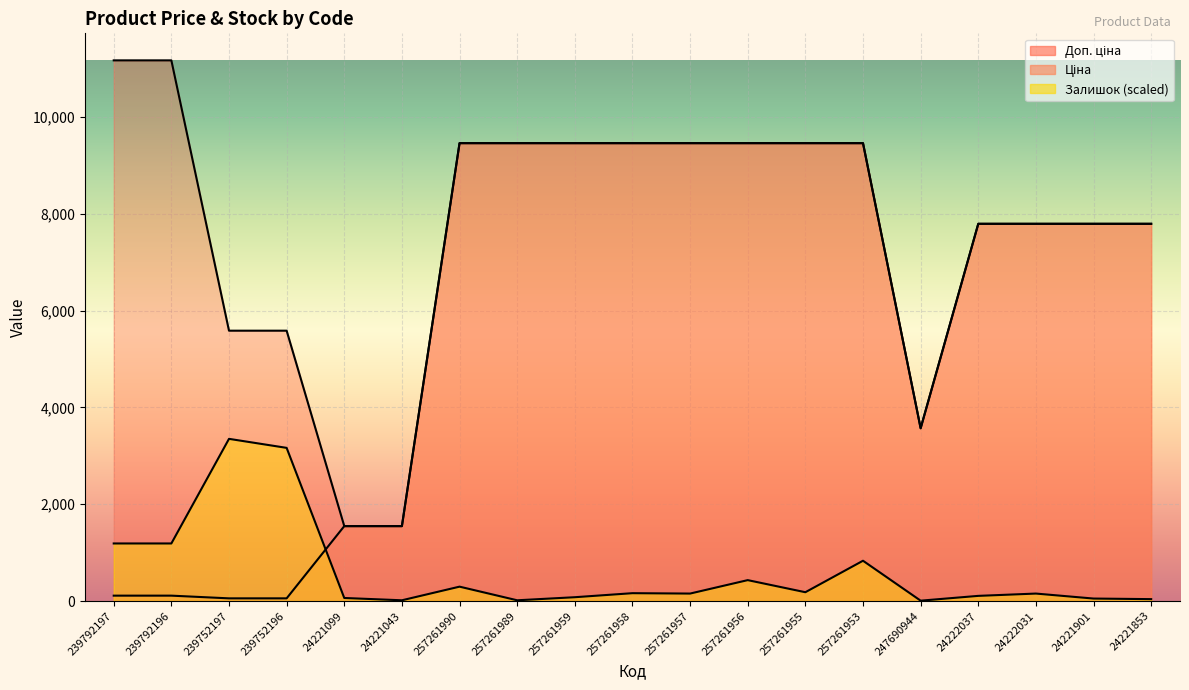

Rank the series by their maximum value, from highest to lowest.

Доп. ціна, Ціна, Залишок